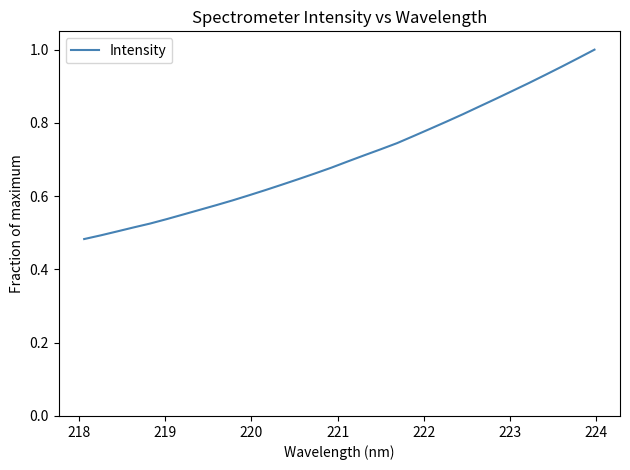

How many lines are shown in the chart?

1